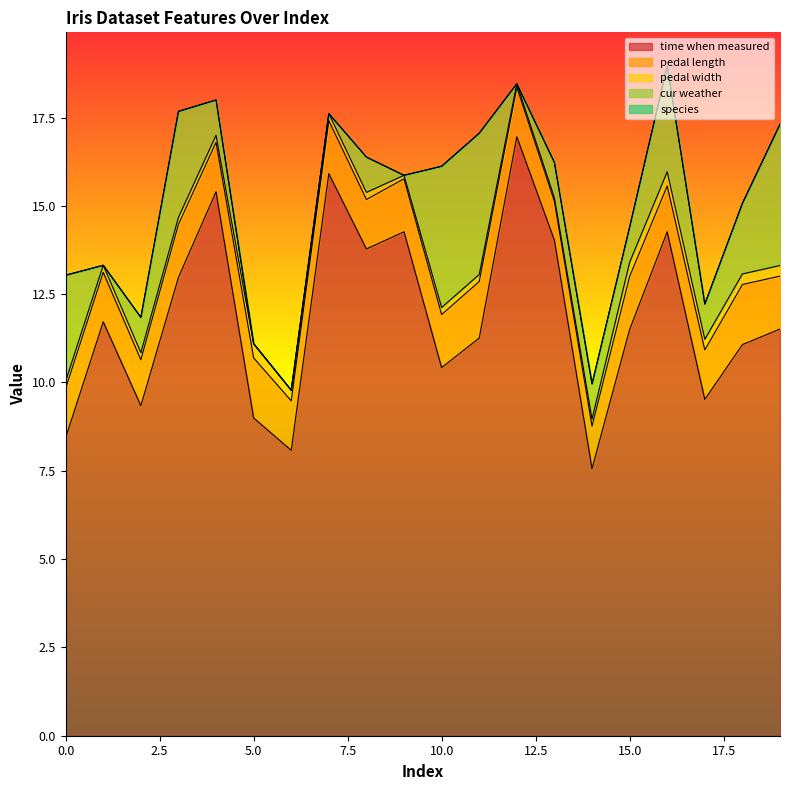

True or false: species and pedal length cross at least once.

False